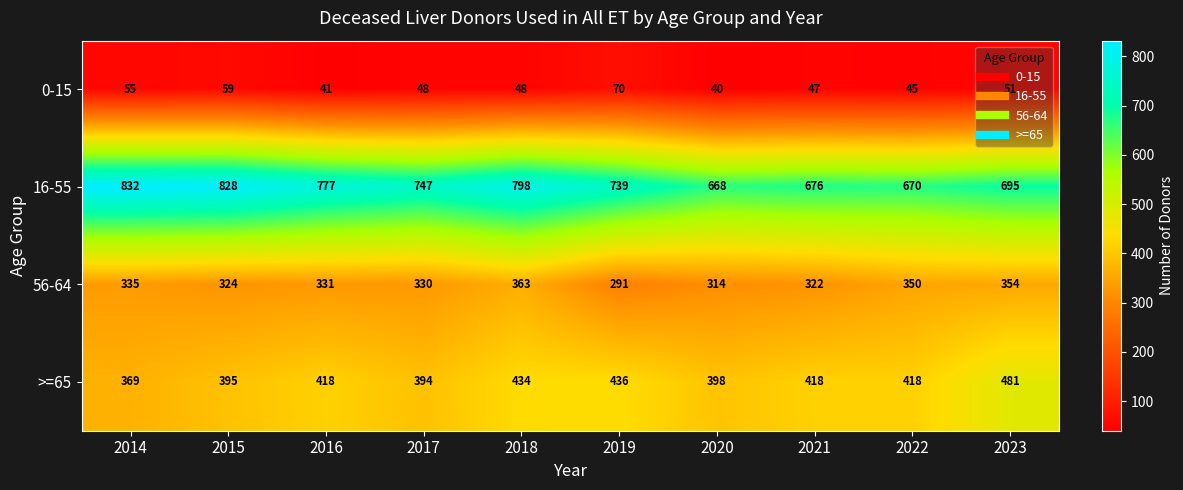

True or false: 56-64 has a value of 101 at 2021.

False